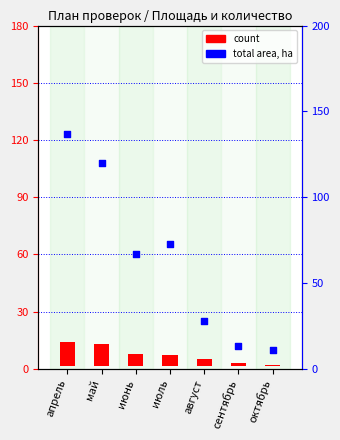

Which series reaches the maximum Y coordinate?

total area, ha